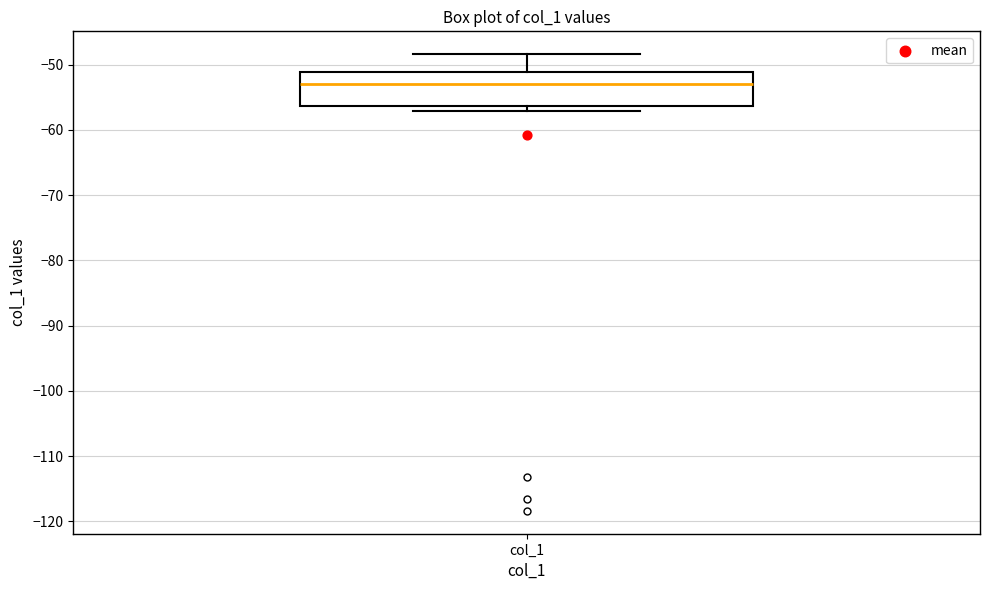

Transcribe this box plot: give where the median line is, the range the box spans, and where the two whiskers end, as read against the y-axis. The values are not printed on the chart, so give them approximately, as read against the axis.

median -53, box -56 to -51, whiskers -57 to -48